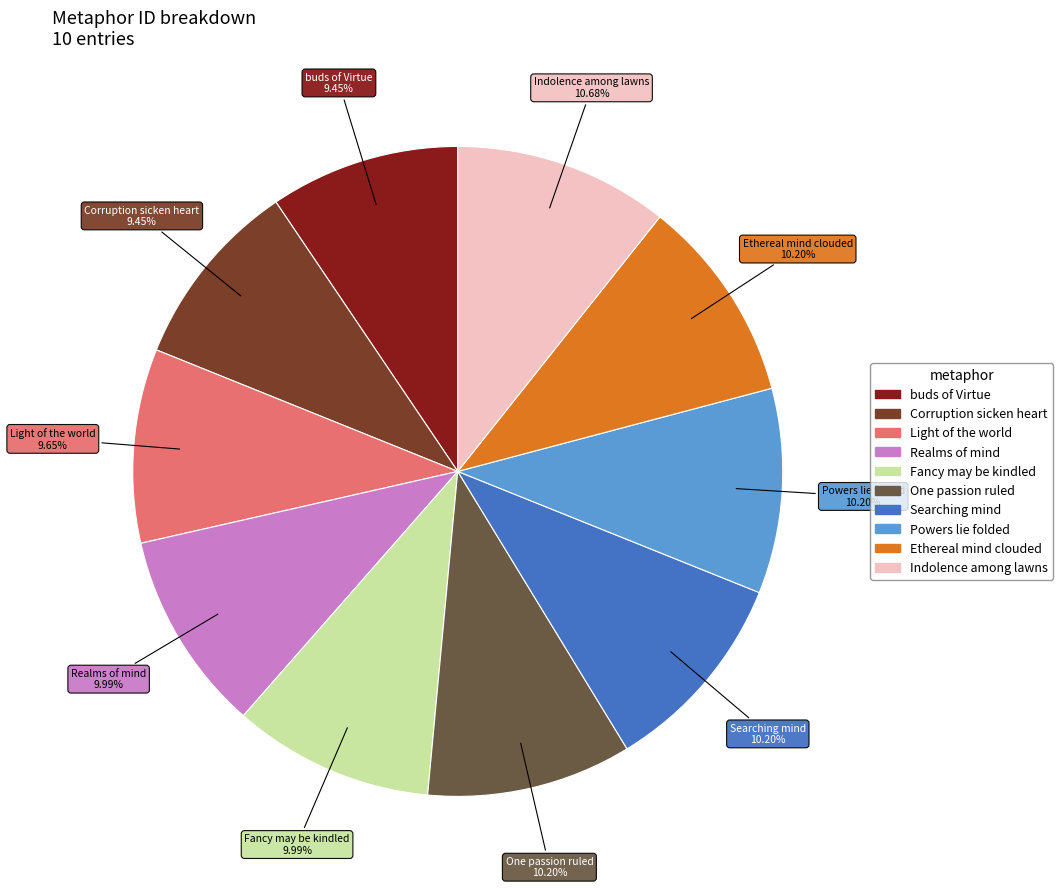

To the nearest percent, what is the average slice percentage?

10%